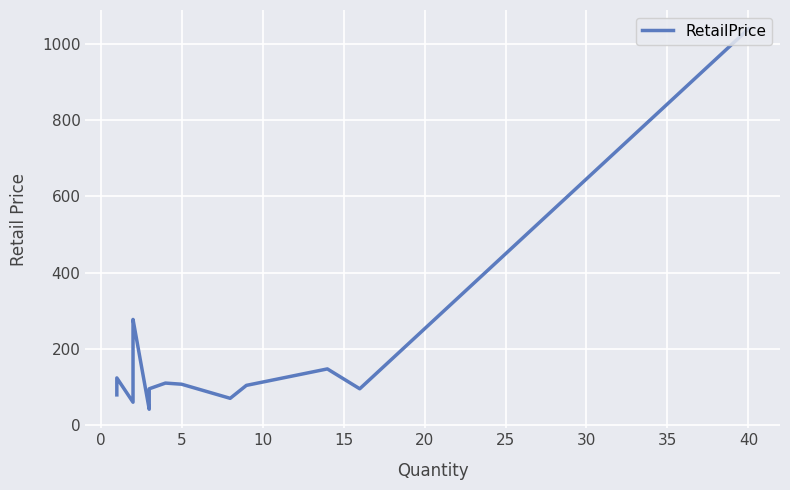

How many points are higher than both their immediate neighbors (excluding endpoints)?

4